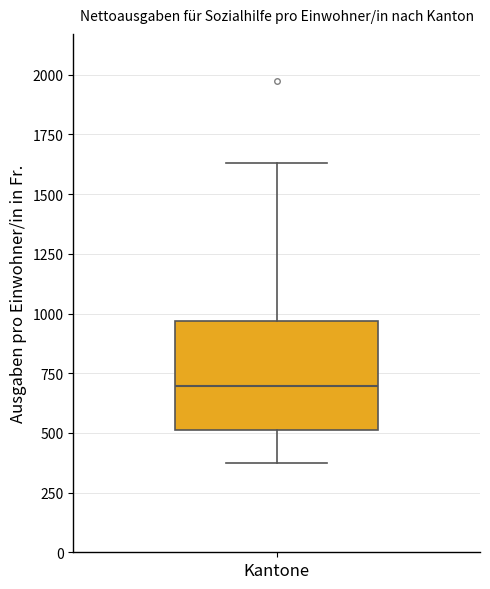

Where does the upper whisker of the box for Kantone end on the y-axis? The values are not printed on the chart, so give them approximately, as read against the axis.

1650